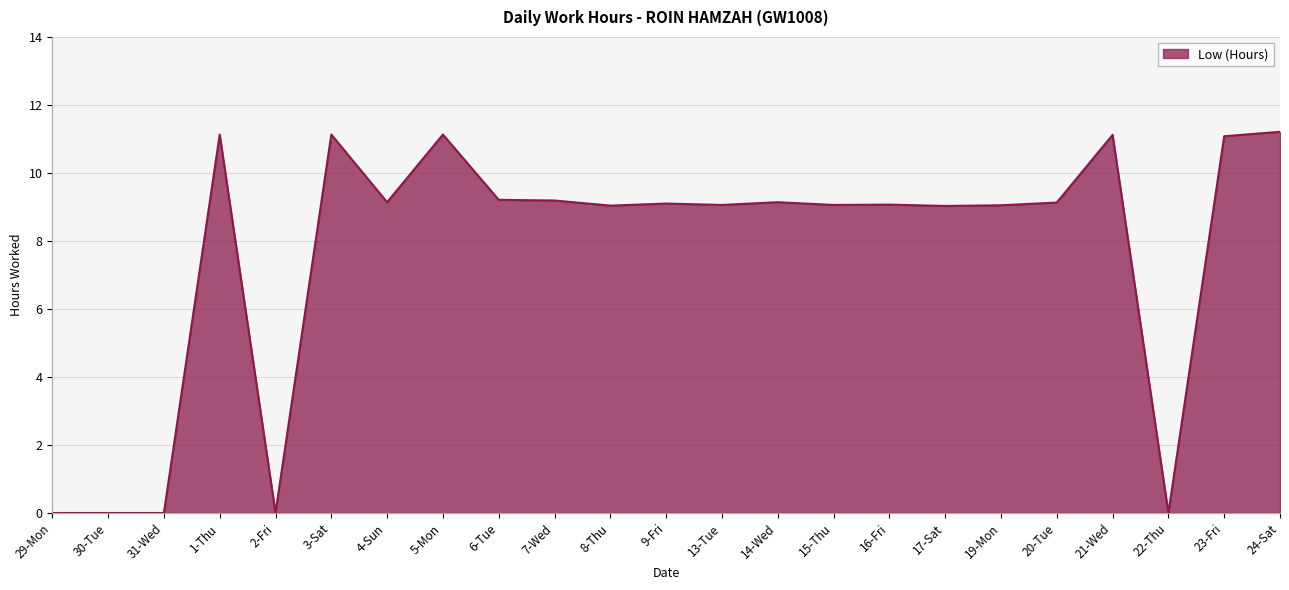

What is the sum of all values?

176.0